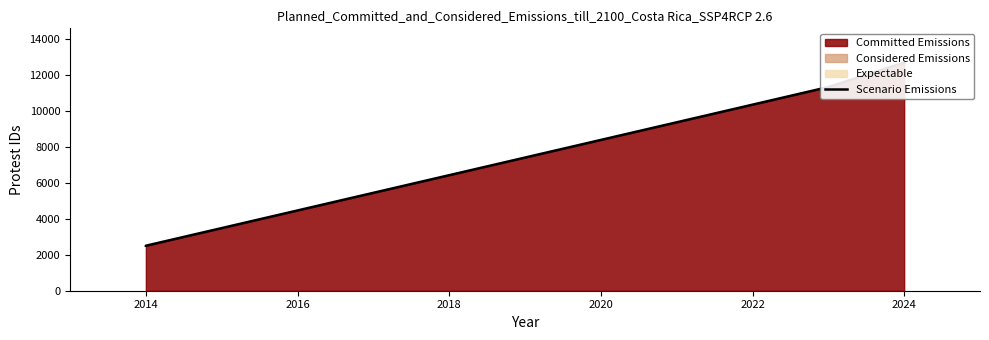

Reading left to right, what are all the values shown in this chart?

2498	2499	11312	12671